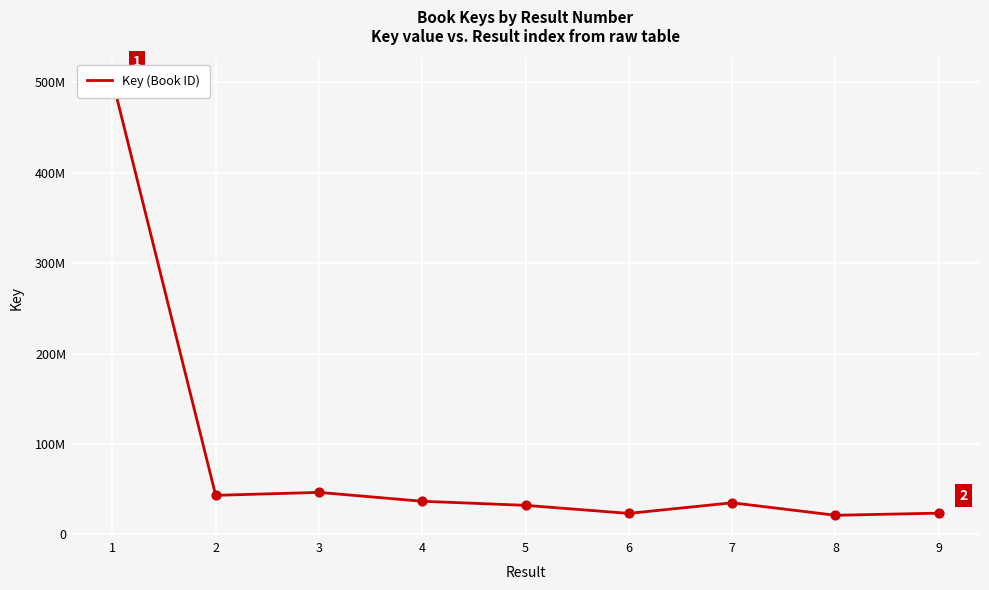

What is the change in value from 3 to 9?

-22966204